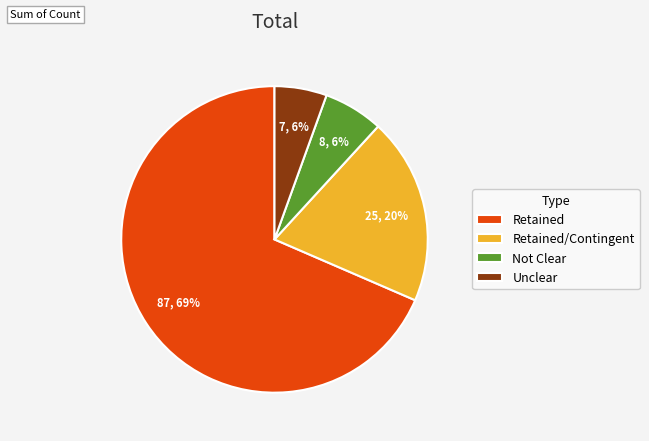

To the nearest percent, what portion does Retained/Contingent represent?

20%